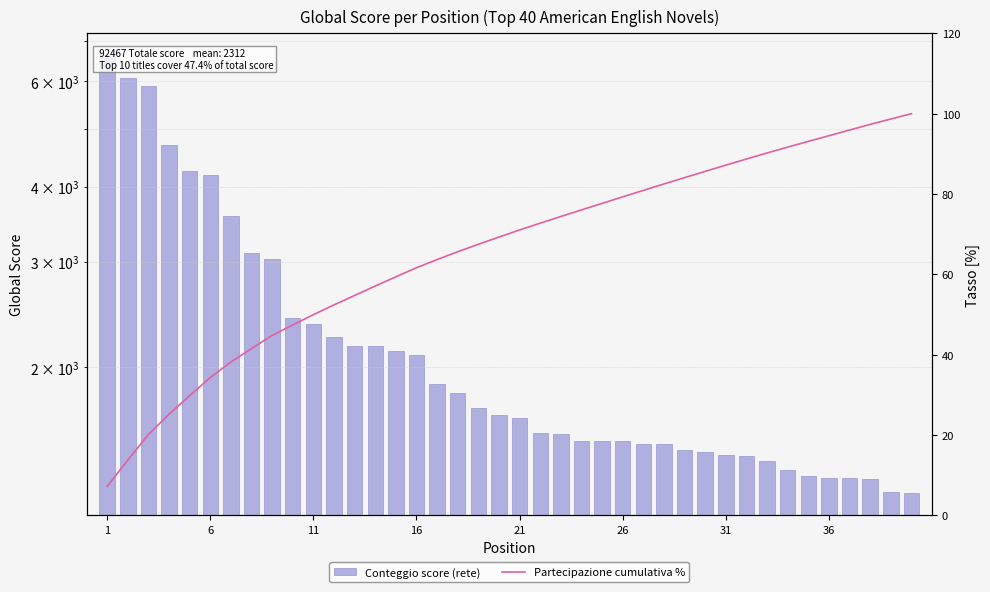

What is the value of the Cumulative Score % bar at the 24th from the left?

76.0